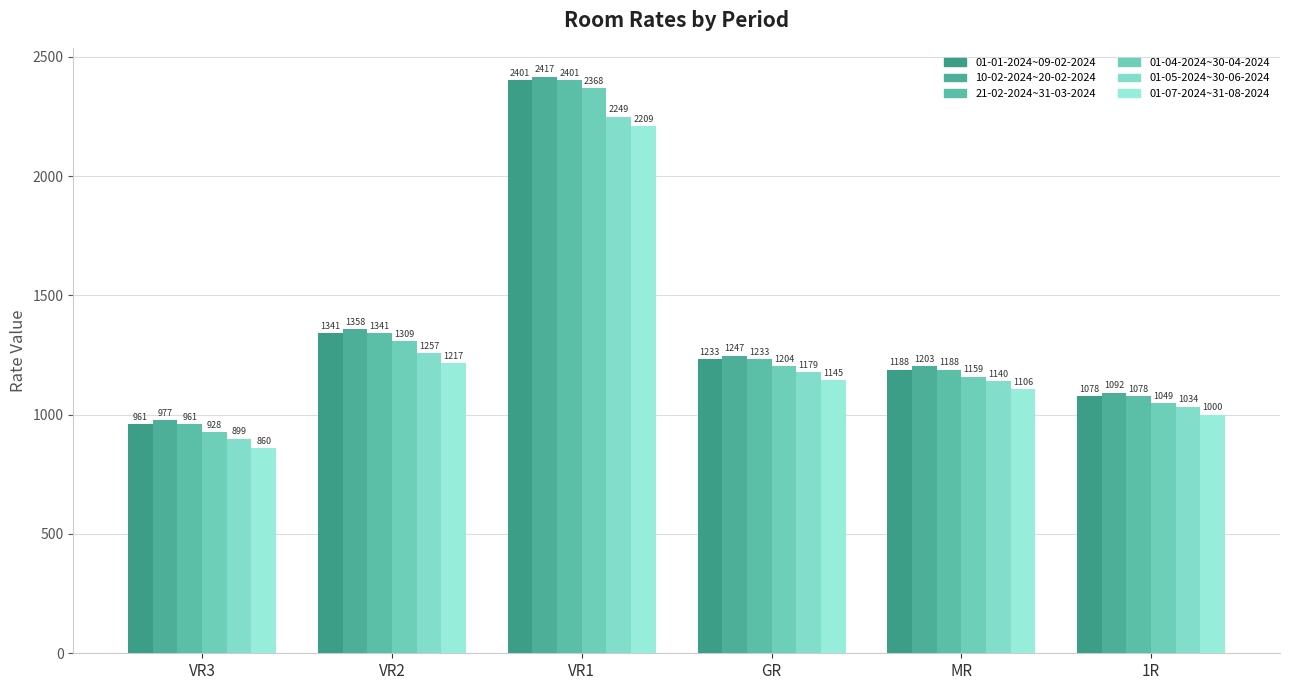

What is the approximate value of 01-05-2024~30-06-2024 at GR?

1179